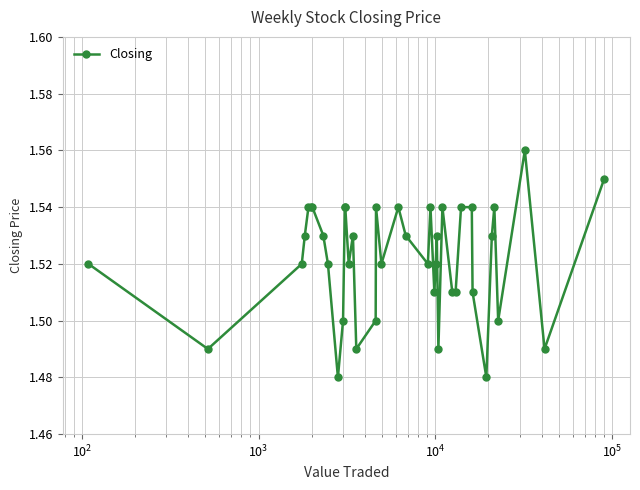

True or false: the data has more than 2 interior local peaks.

True